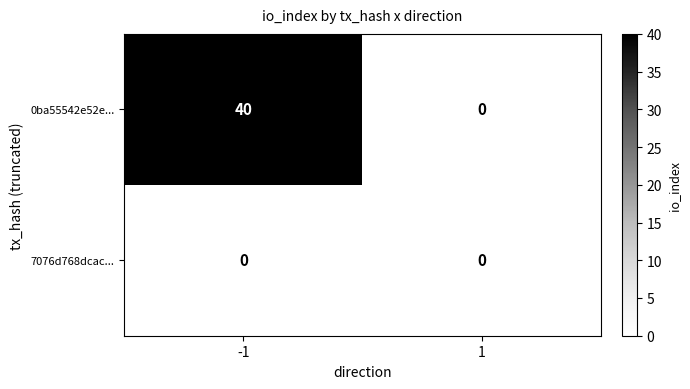

The value of 0ba55542e52e... at 1 is 0. True or false?

True